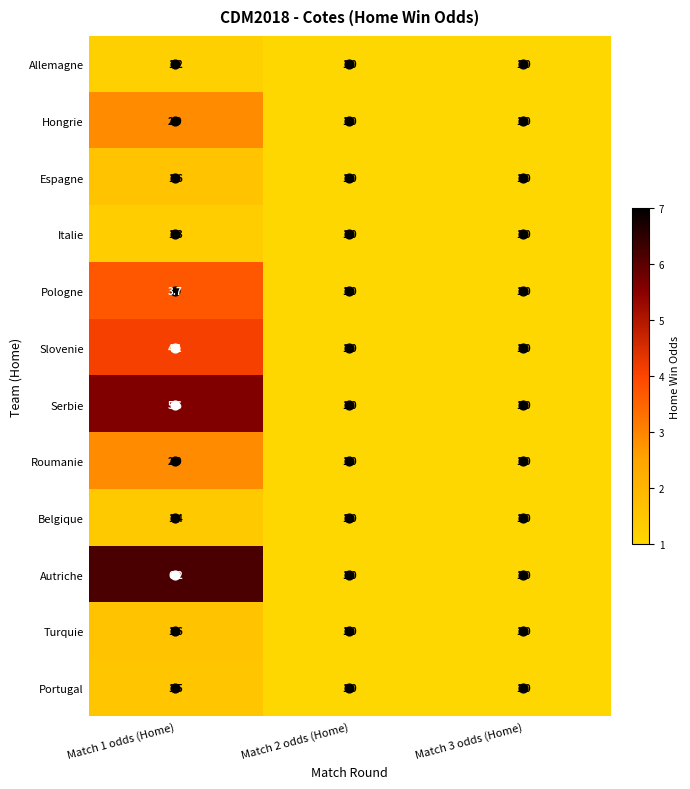

What is the spread (max minus min) of values at Match 1 odds (Home)?

5.0